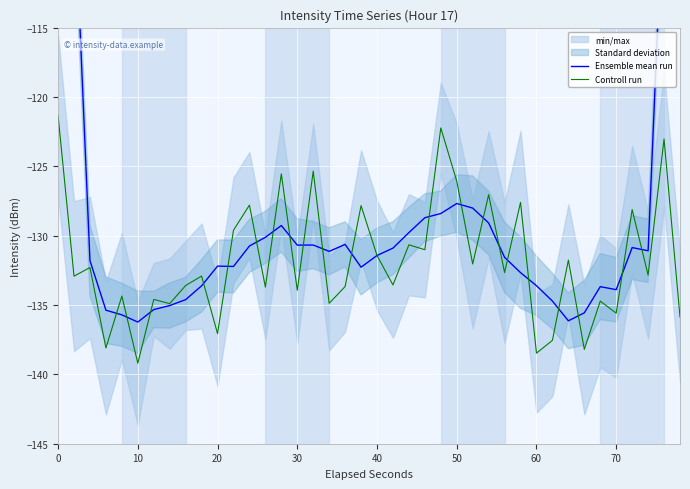

What is the minimum value for Controll run?

-139.2